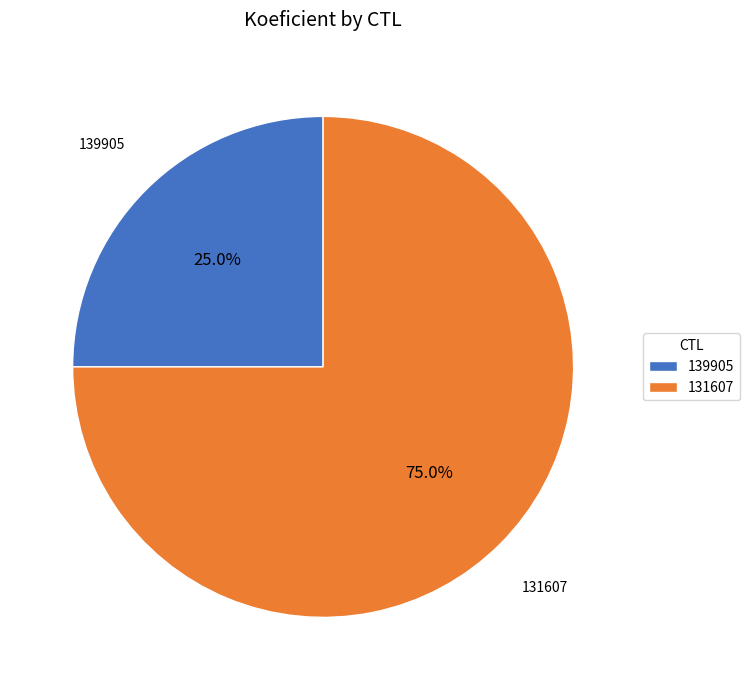

How many segments does this pie chart have?

2